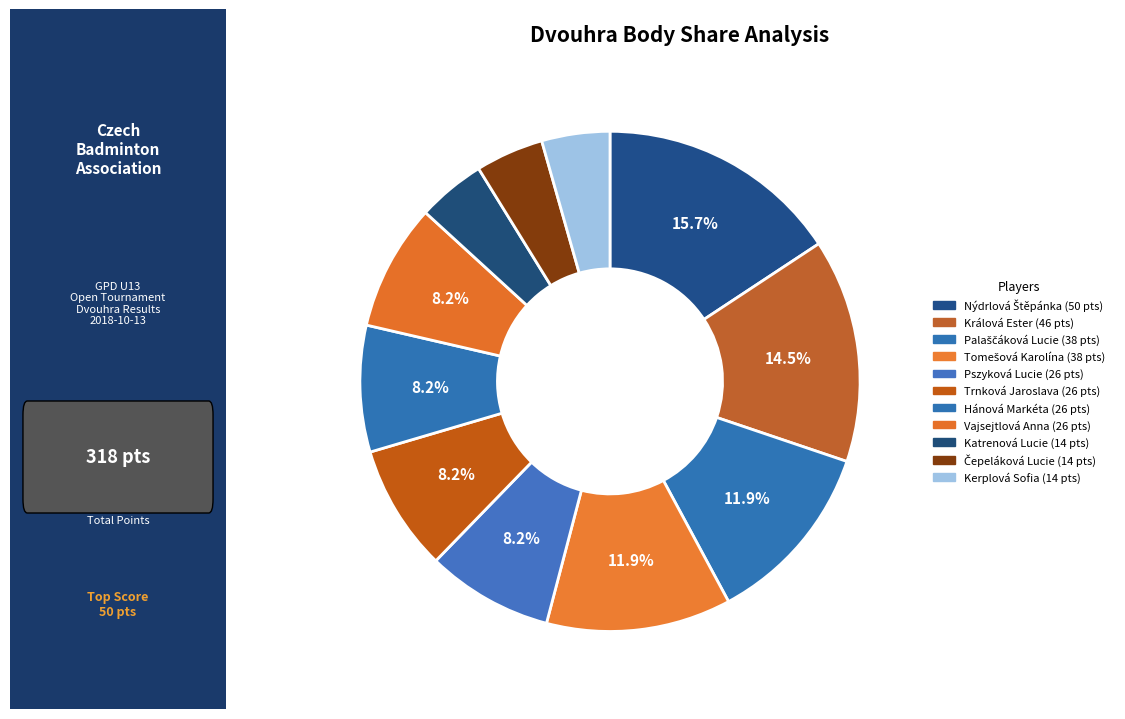

To the nearest percent, what percentage of the pie is Trnková Jaroslava?

8%